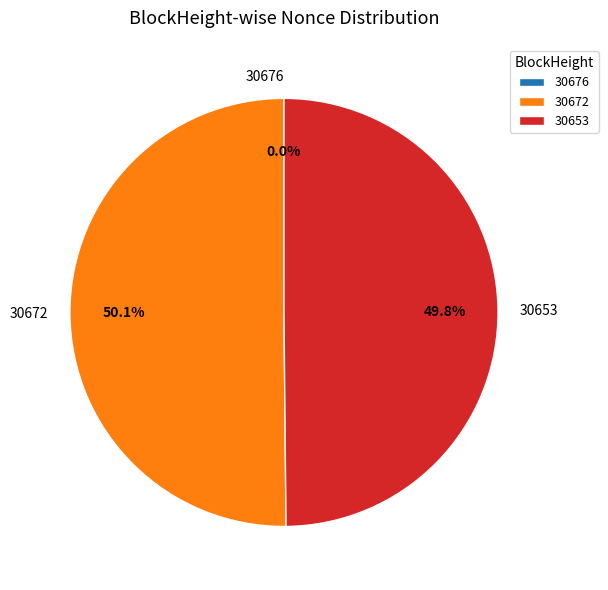

To the nearest percent, what is the difference between the largest and smallest slice percentages?

50%